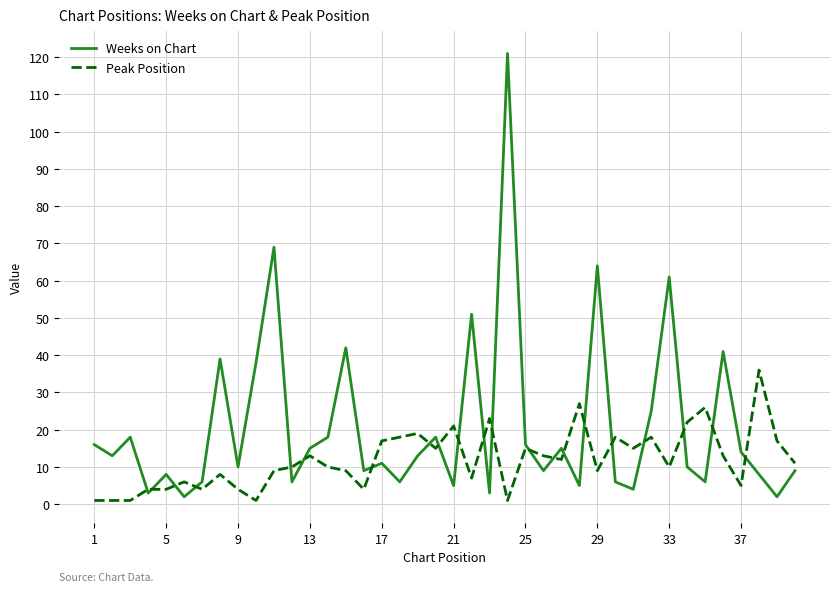

Which series has the largest total across all categories?

Weeks on Chart